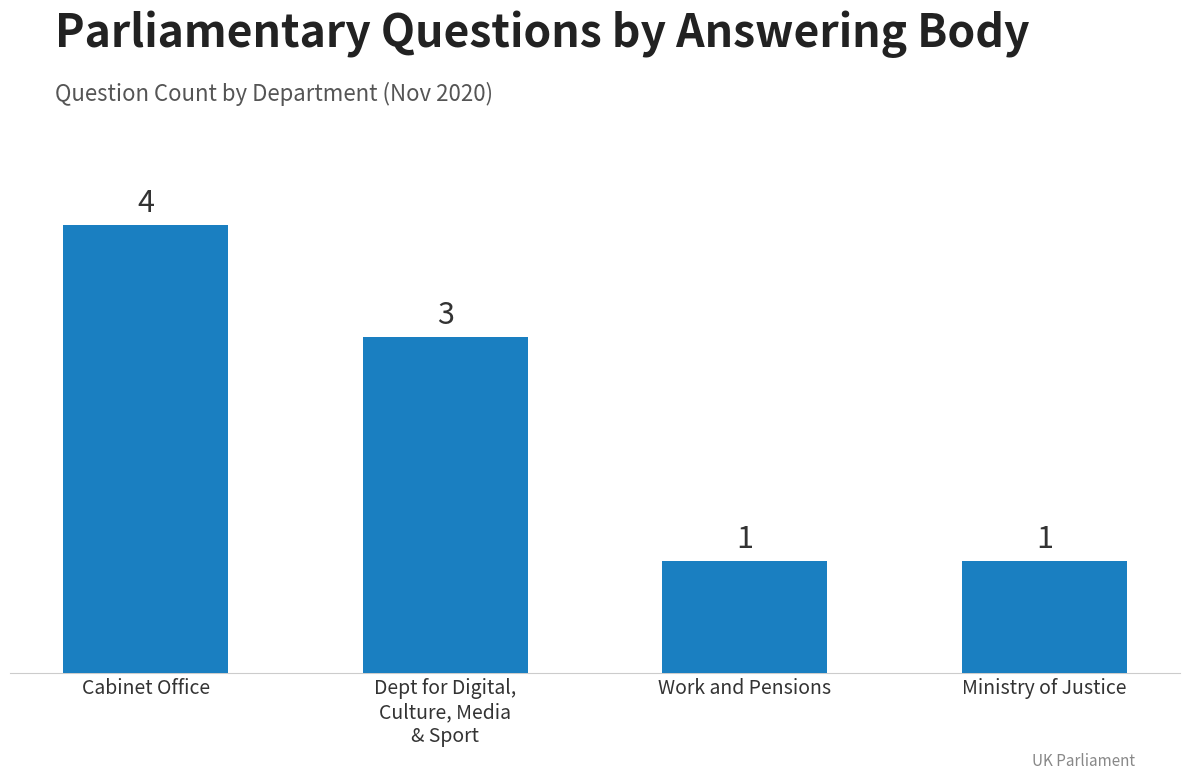

What is the change in value from Cabinet Office to Work and Pensions?

-3